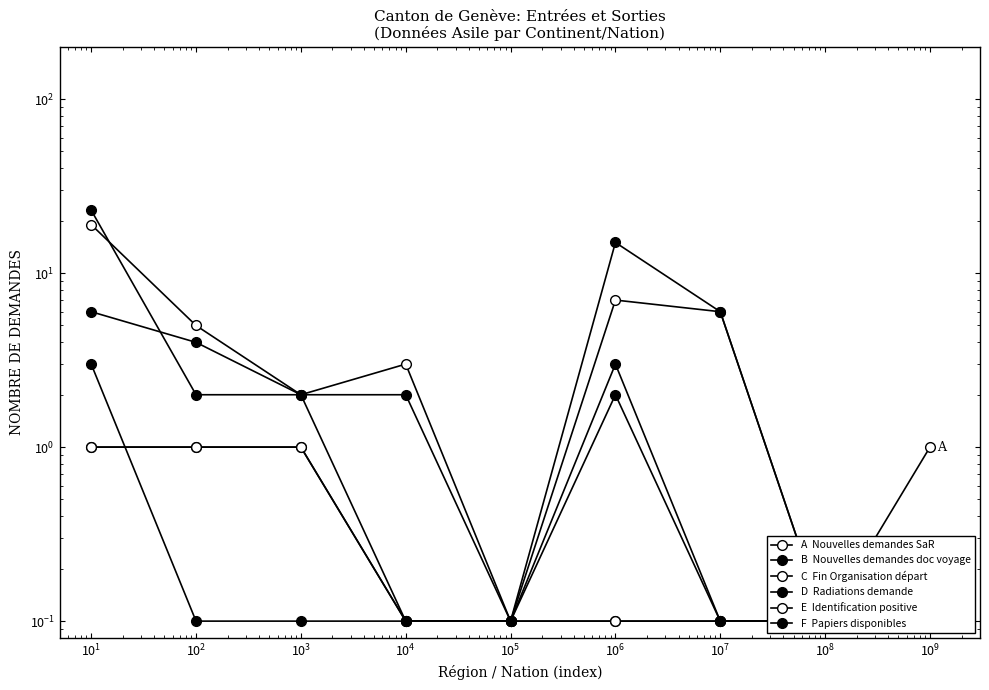

Which has a higher value, $\mathdefault{10^{4}}$ or $\mathdefault{10^{6}}$?

$\mathdefault{10^{4}}$